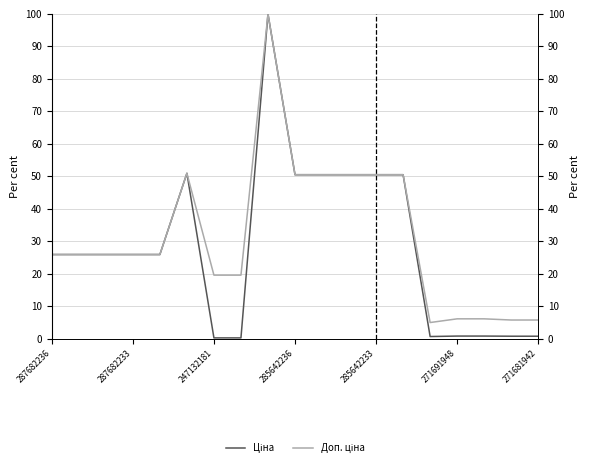

Where is Ціна nearest to the value 50?

285642236